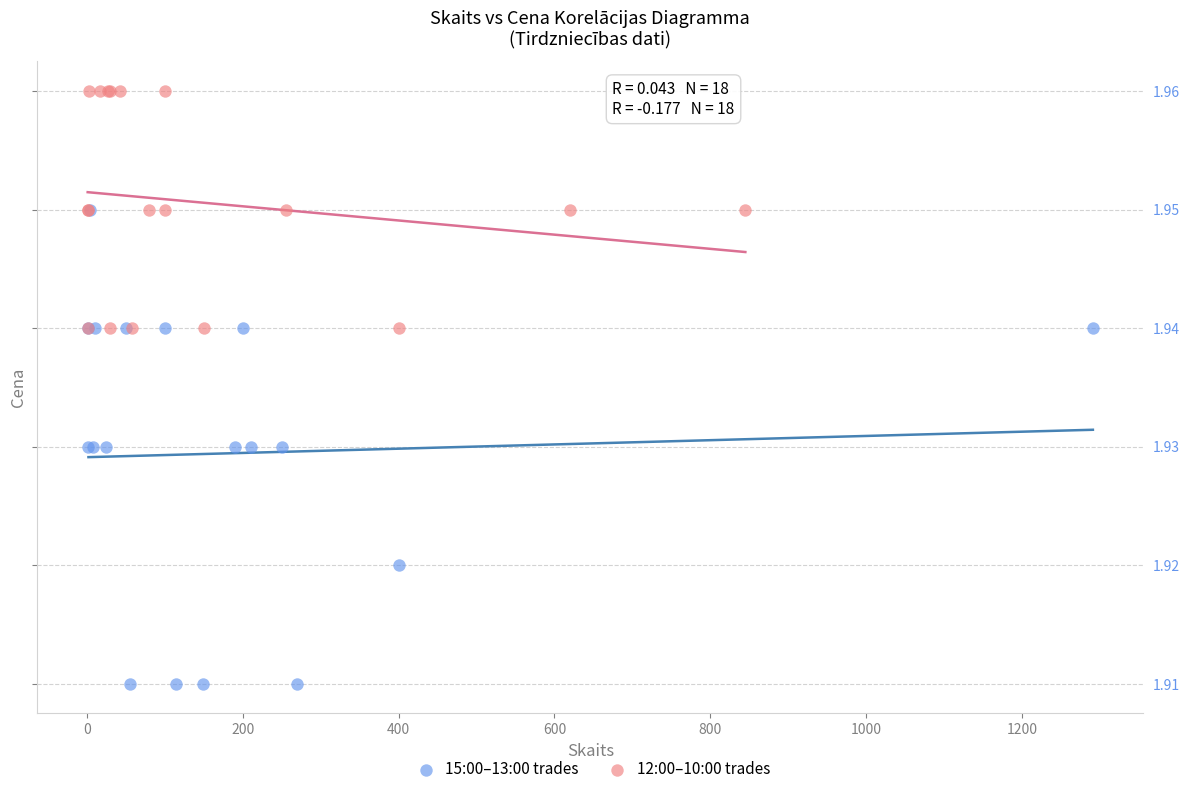

Which series contains the lowest Y value?

15:00–13:00 trades